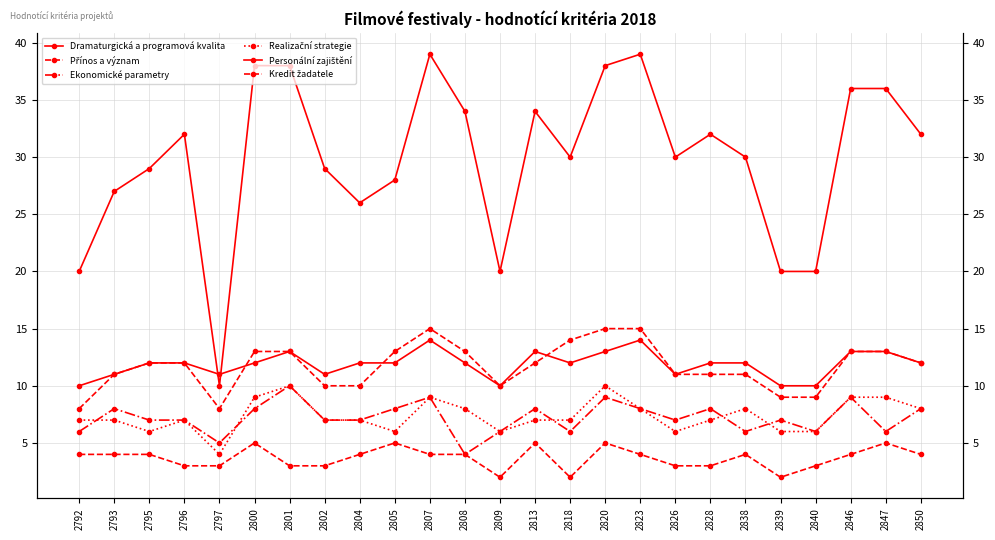

True or false: Kredit žadatele and Dramaturgická a programová kvalita intersect in this chart.

False